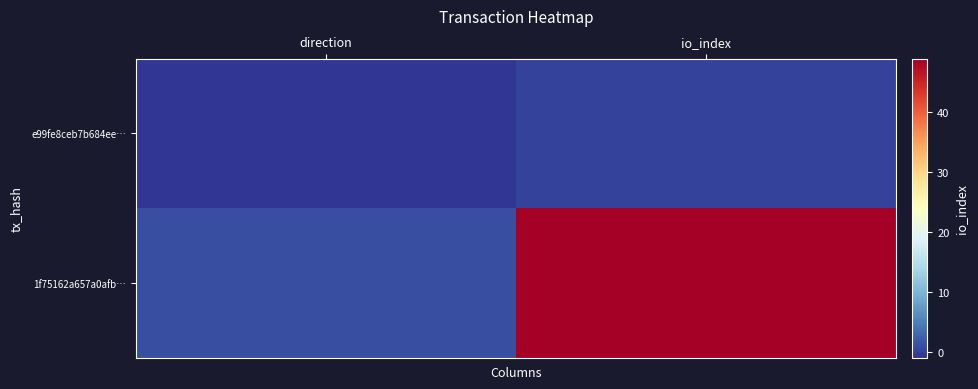

List the series in order of their overall mean, lowest first.

e99fe8ceb7b684ee…, 1f75162a657a0afb…